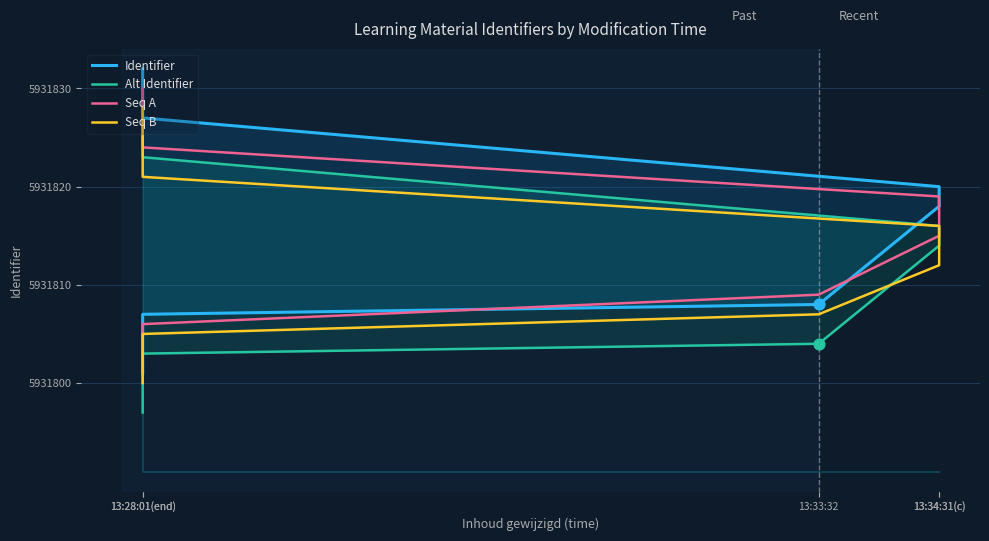

What are all the series names shown in the legend?

Identifier, Alt Identifier, Seq A, Seq B